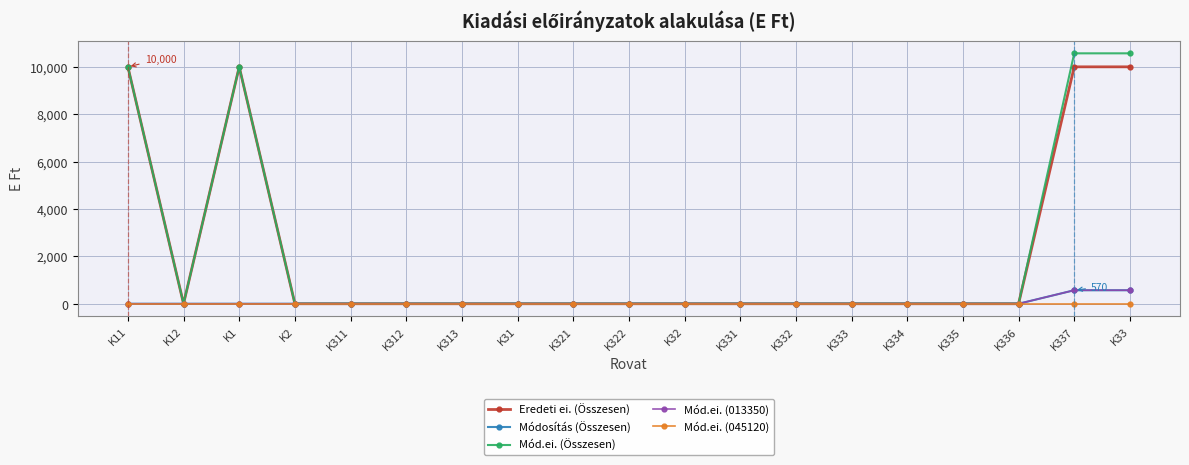

True or false: Módosítás (Összesen) has more than 2 interior local peaks.

False